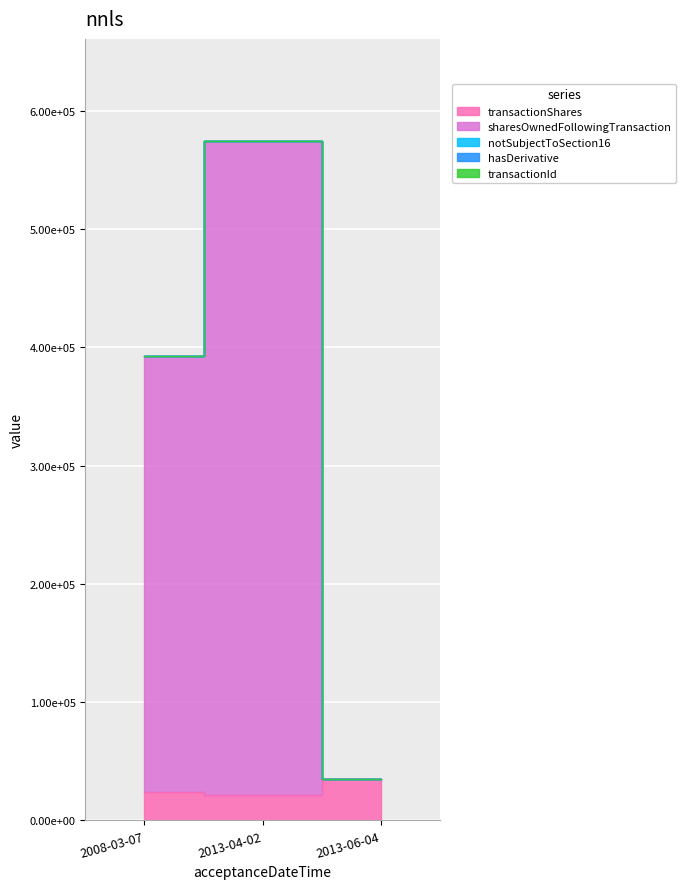

Which category has the lowest value across all series?

2013-06-04